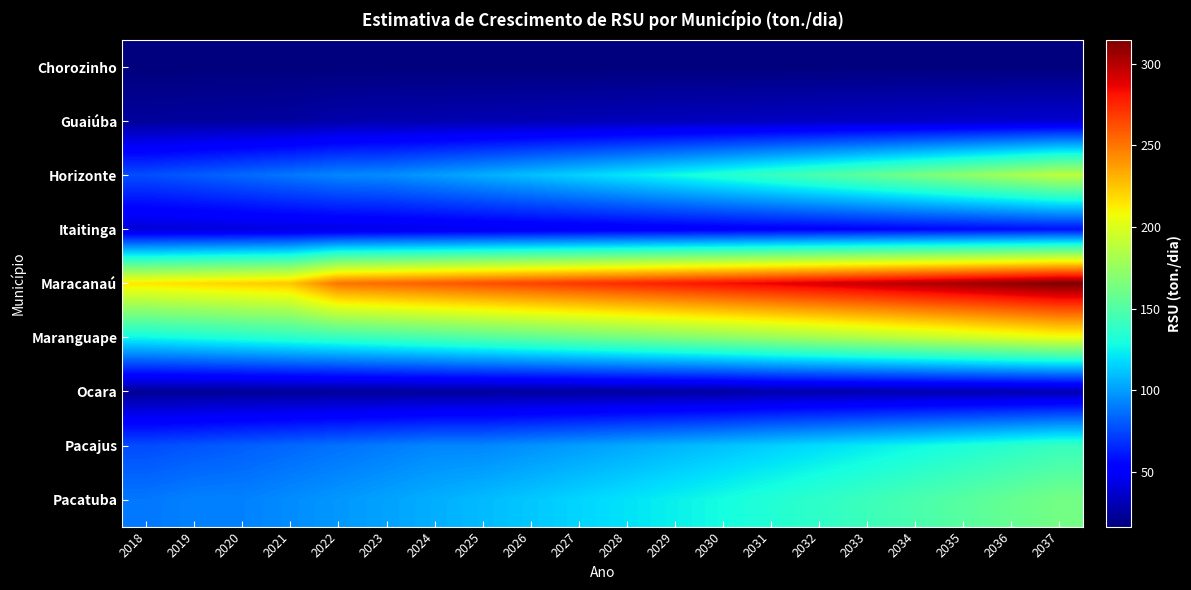

What is the minimum value shown in the chart?

16.6